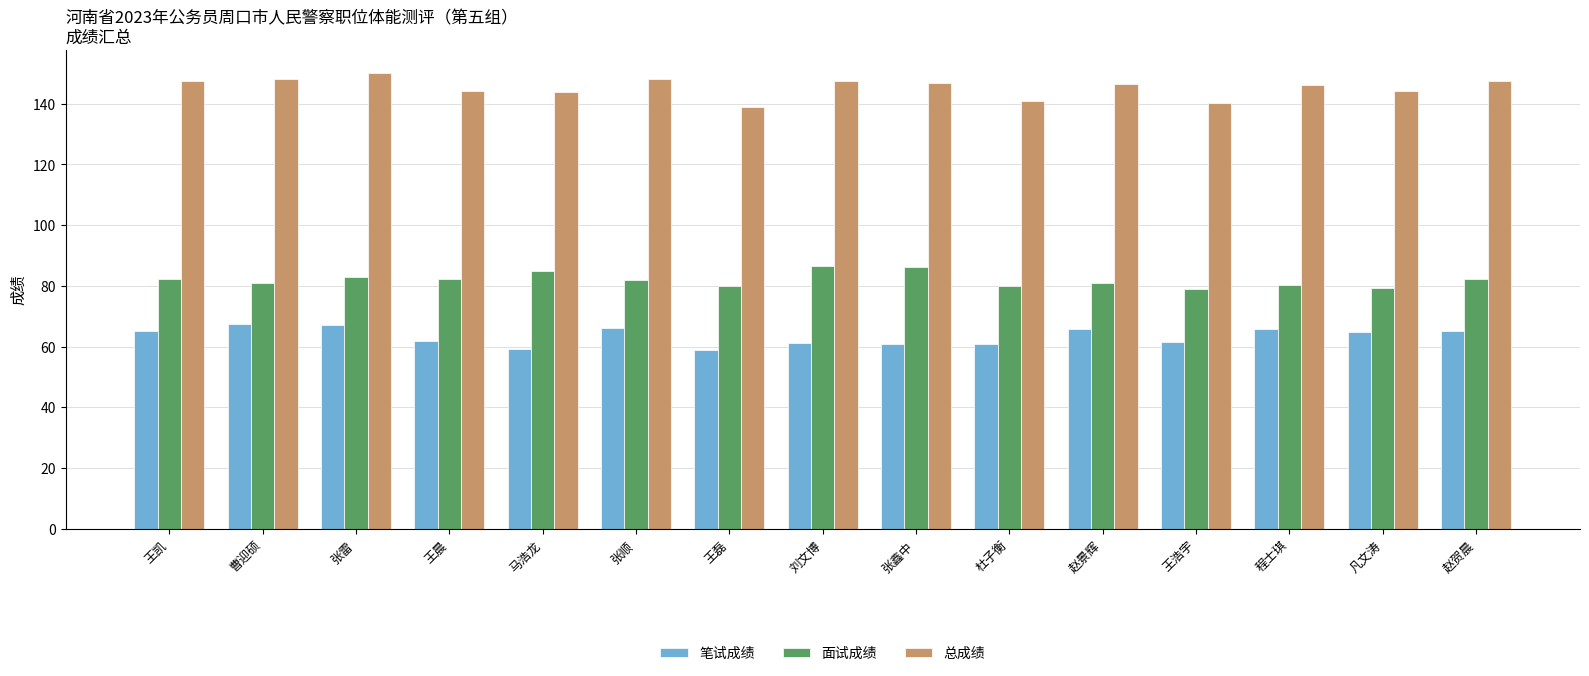

What is the difference between the highest and lowest values at 张顺?

82.0